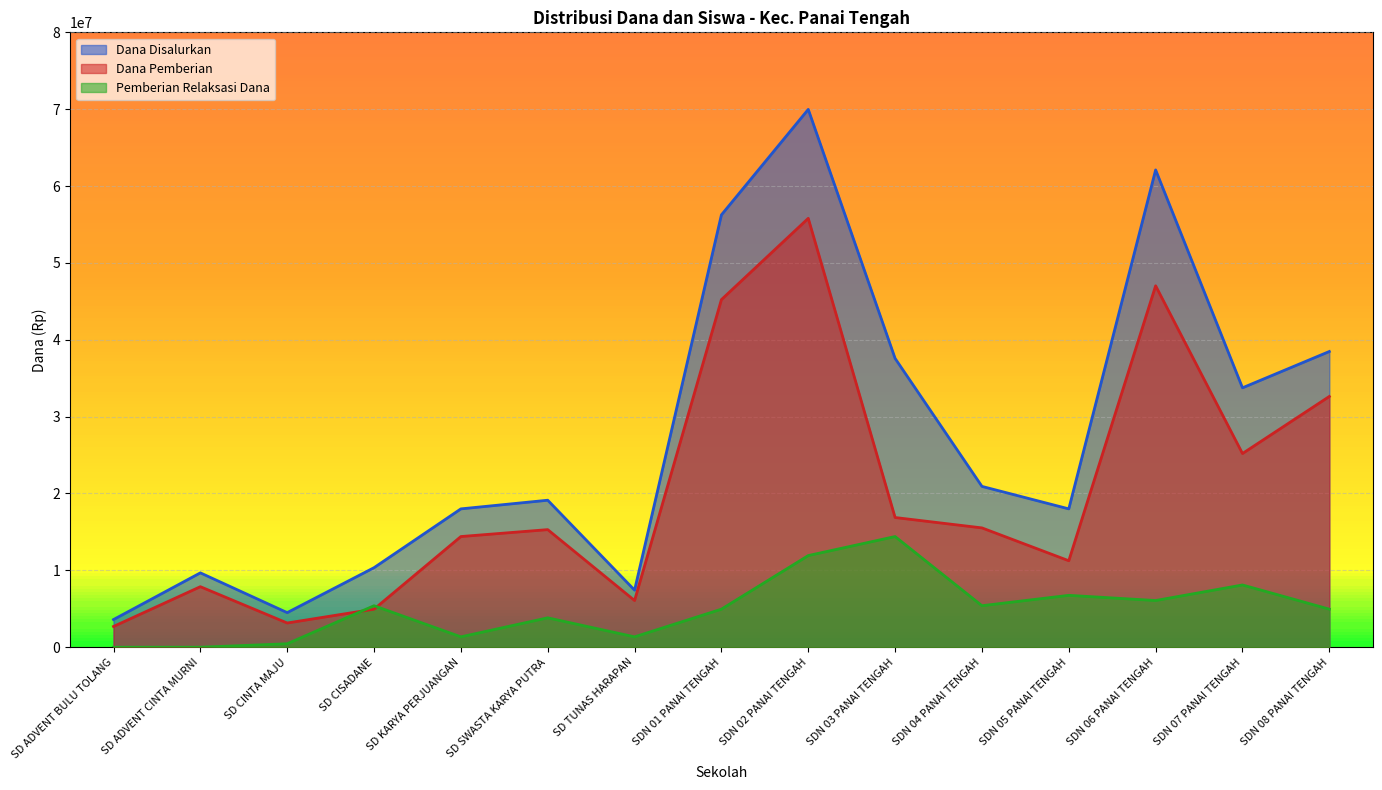

At which category does the chart reach its peak across all series?

SDN 02 PANAI TENGAH